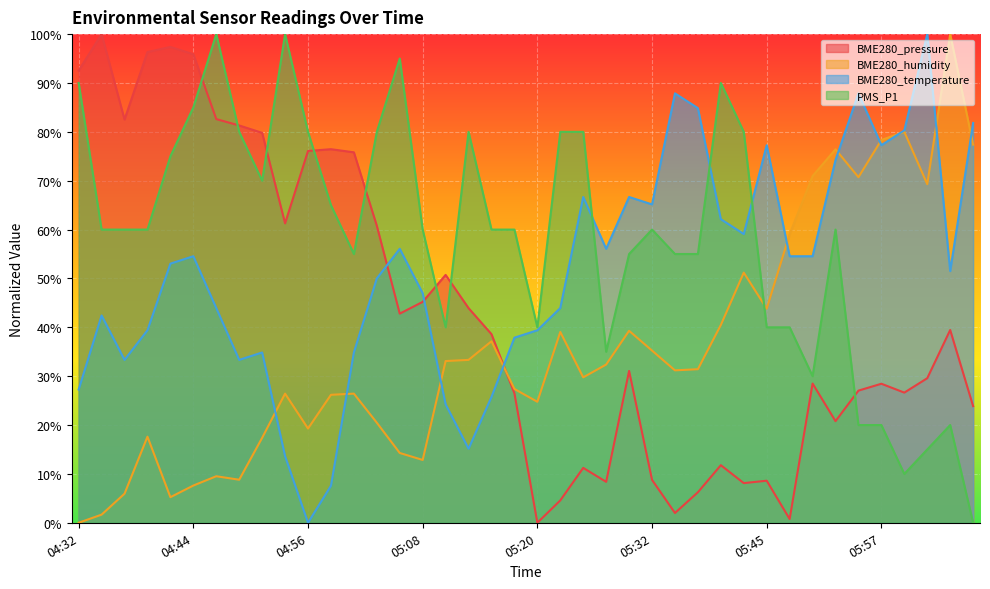

What is the label of the 40th point from the right?

04:32